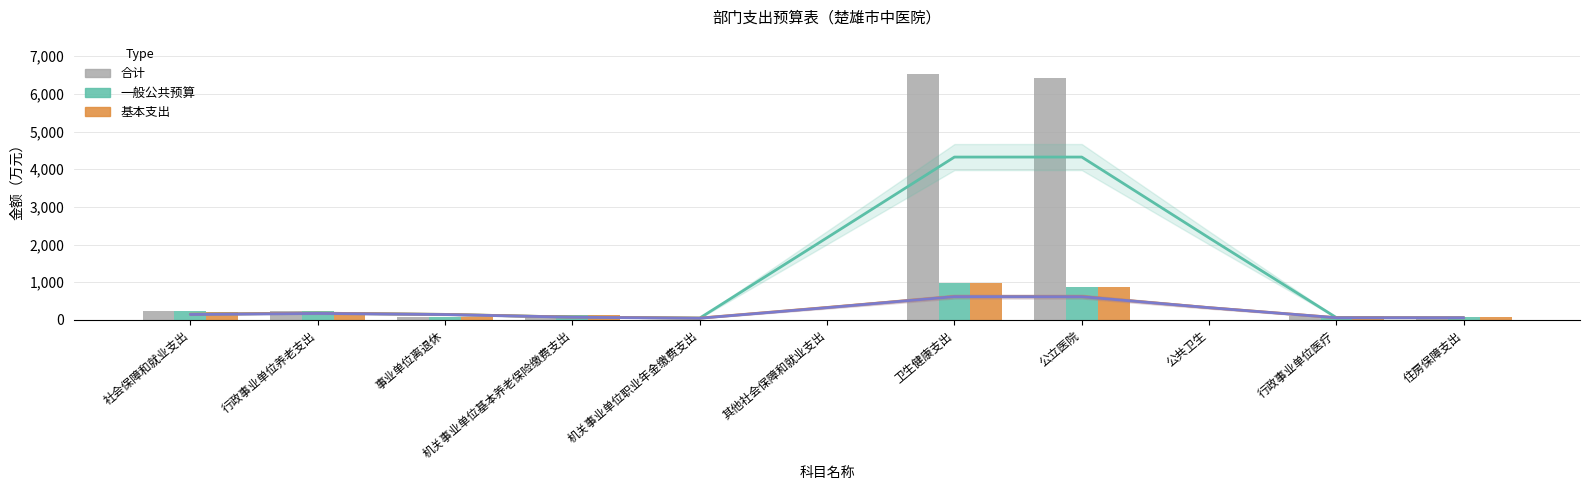

What is the label of the 8th bar from the right?

机关事业单位基本养老保险缴费支出